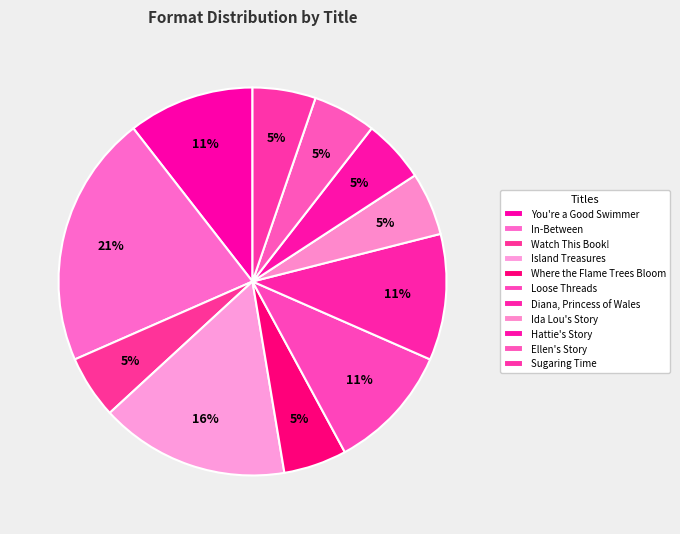

To the nearest percent, what is the average slice percentage?

9%